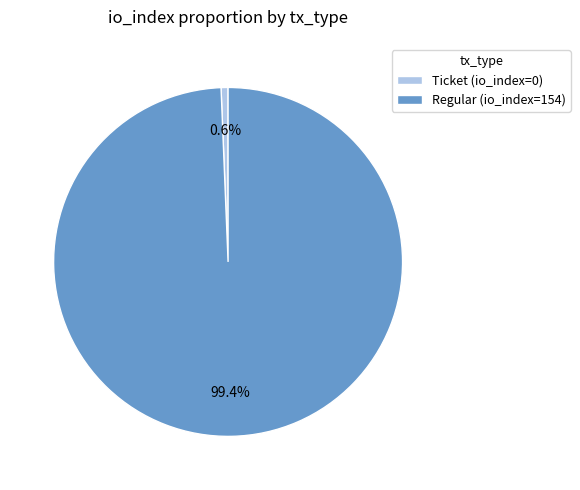

What is the largest slice in the pie chart?

Regular